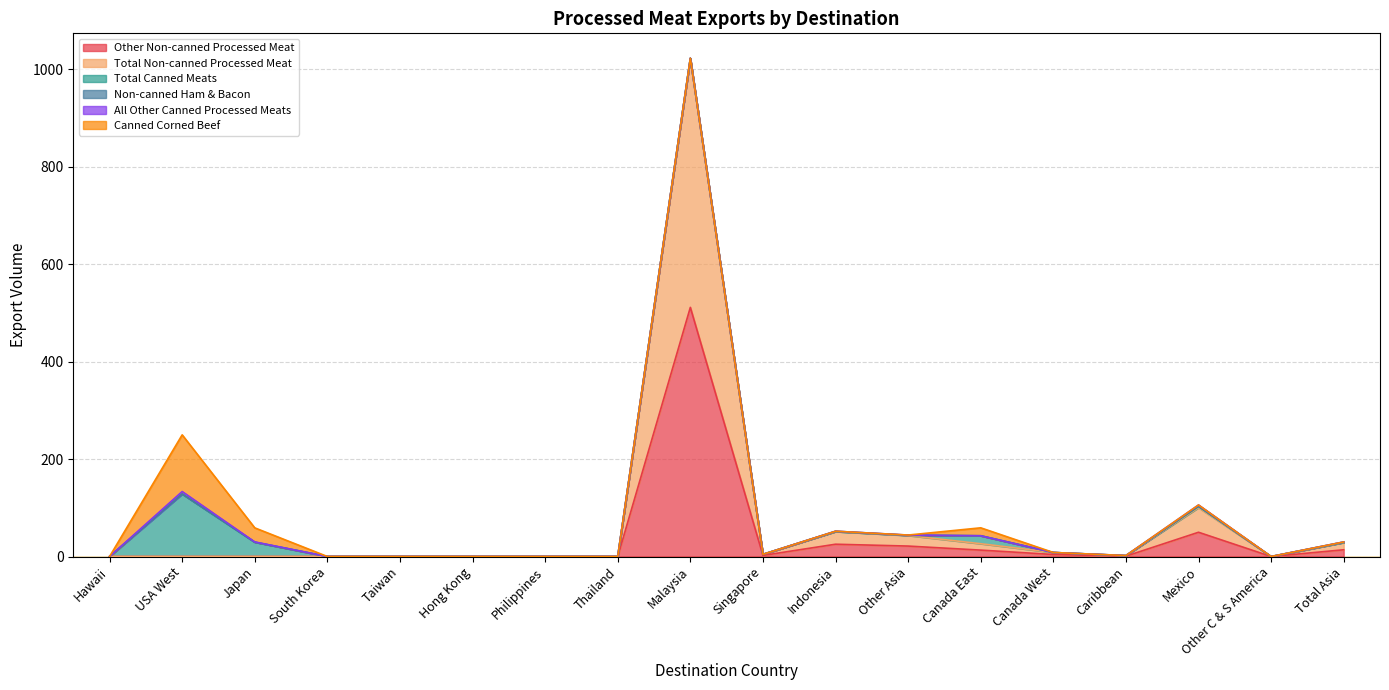

At which label does Total Non-canned Processed Meat reach its minimum?

Hawaii